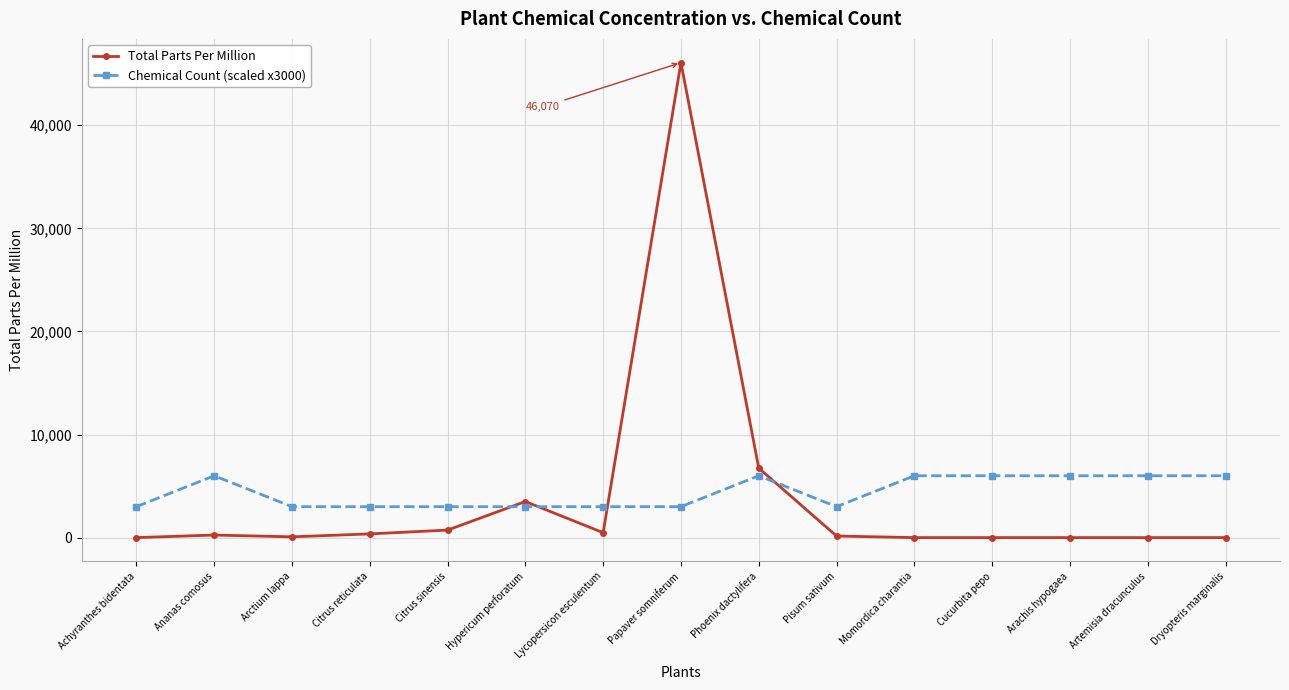

What is the sum of the Chemical Count (scaled x3000) values at Pisum sativum and Citrus reticulata?

6000